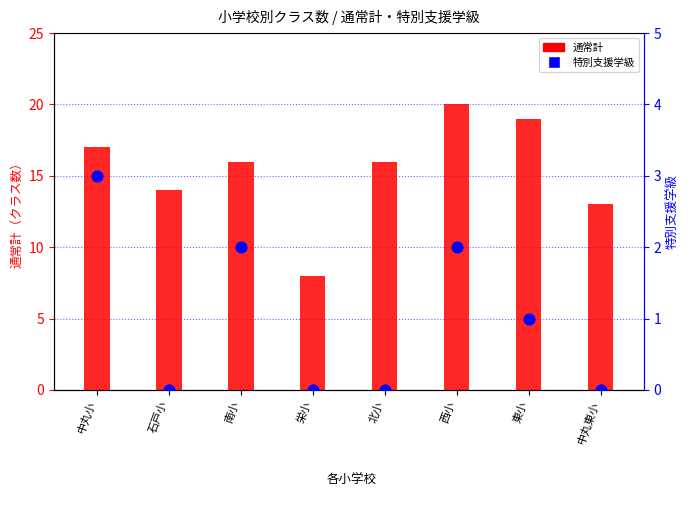

What is the total value across all series at 北小?

16